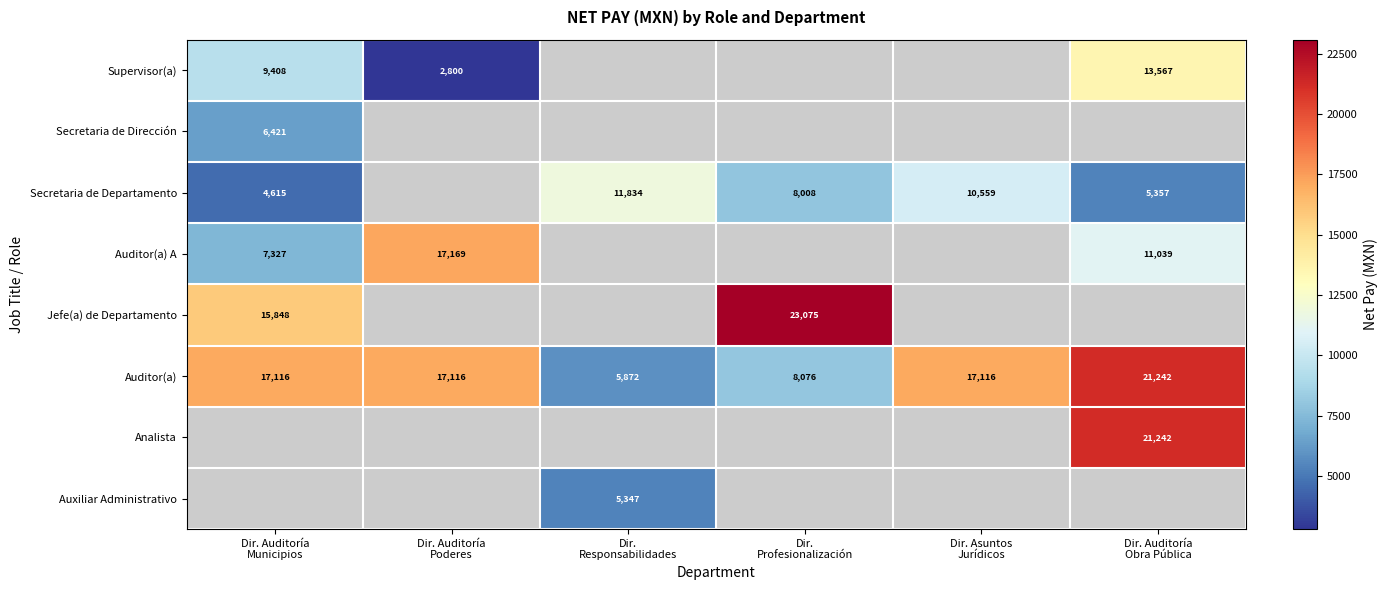

True or false: Supervisor(a) has a value of 2800.0 at Dir. Auditoría Poderes.

True